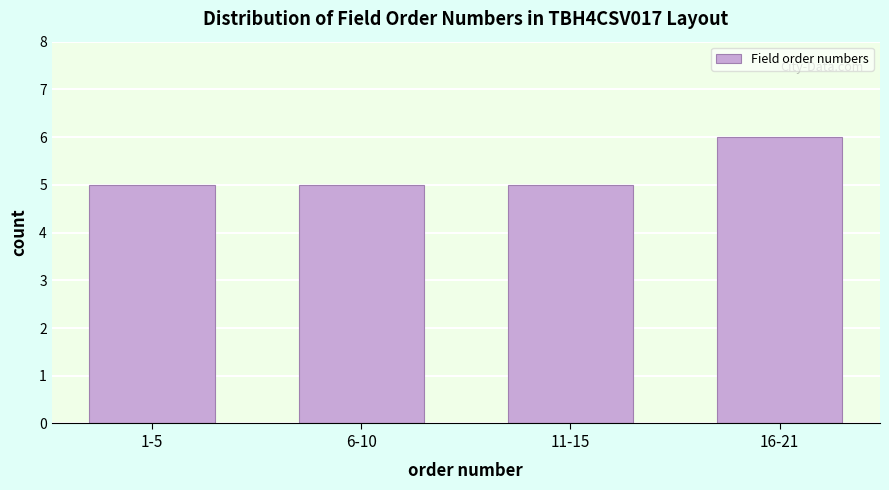

Reading left to right, extract all data points from this chart.

5	5	5	6